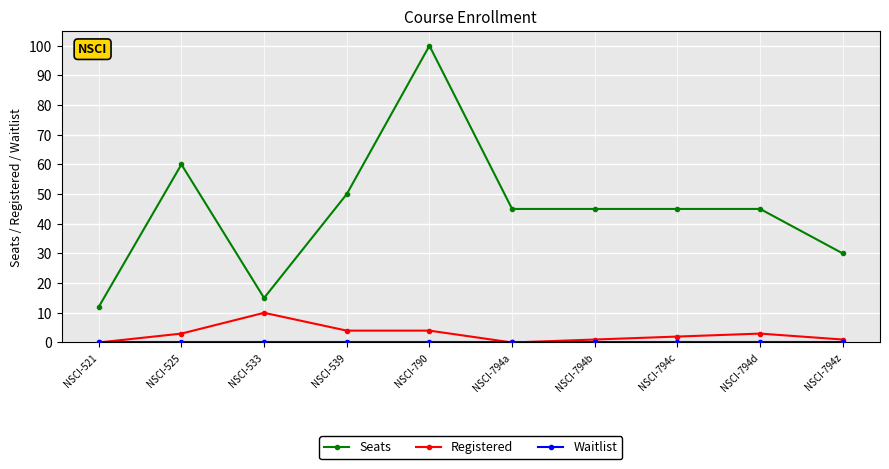

How many categories are shown in the chart?

10